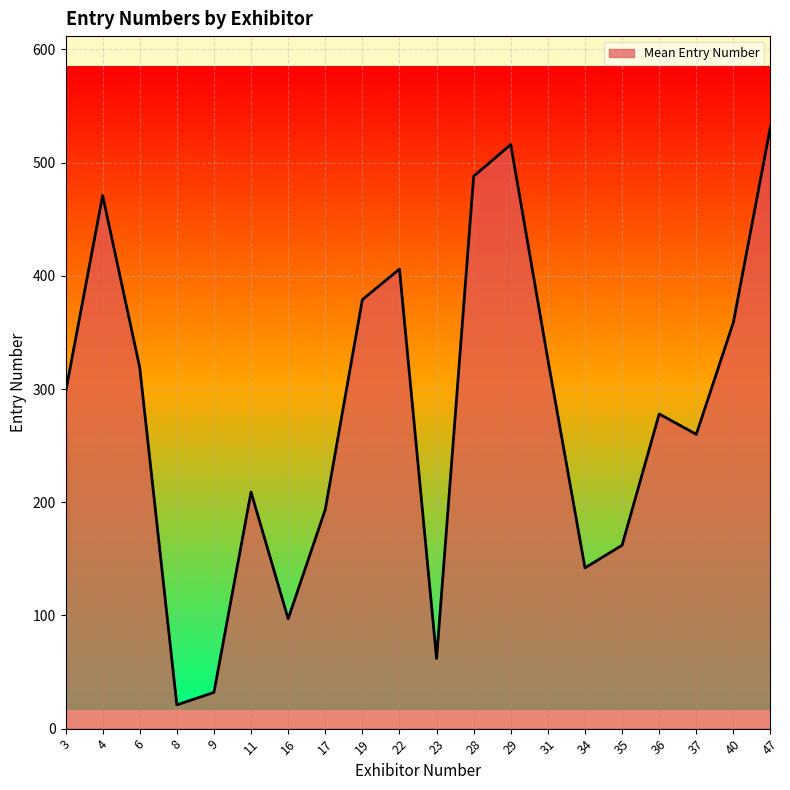

True or false: the data shows 532.0 at 47.

True